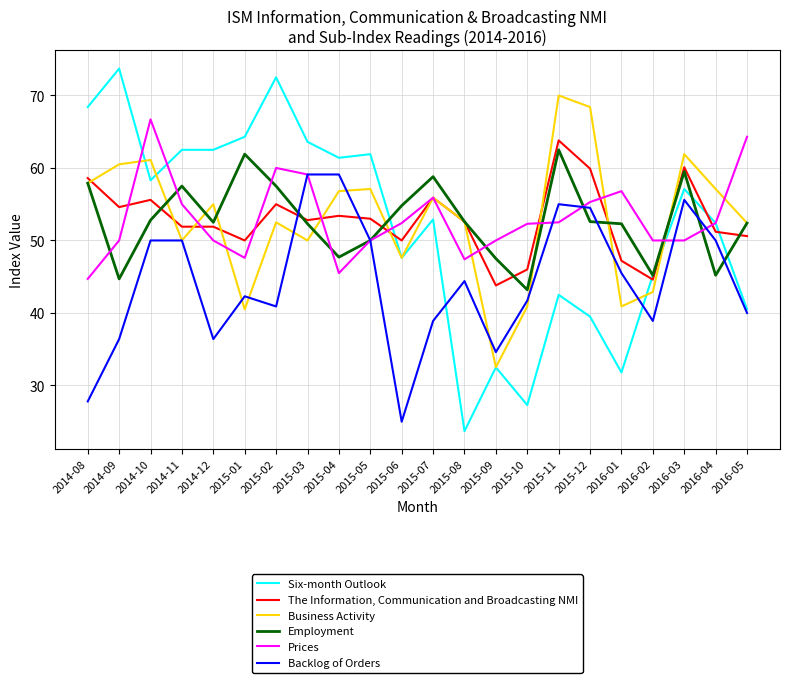

List the series in order of their peak value, highest first.

Six-month Outlook, Business Activity, Prices, The Information, Communication and Broadcasting NMI, Employment, Backlog of Orders